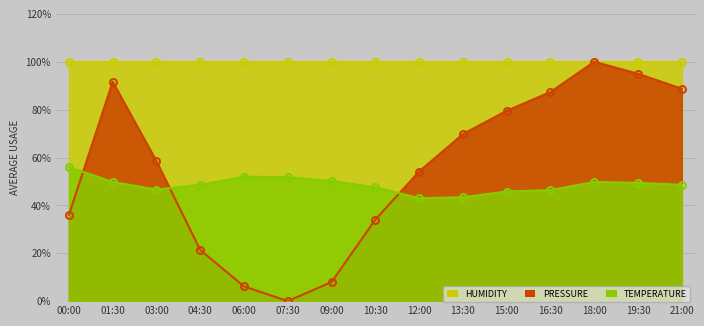

Is it true that Temperature equals 46.4 at 16:30?

True